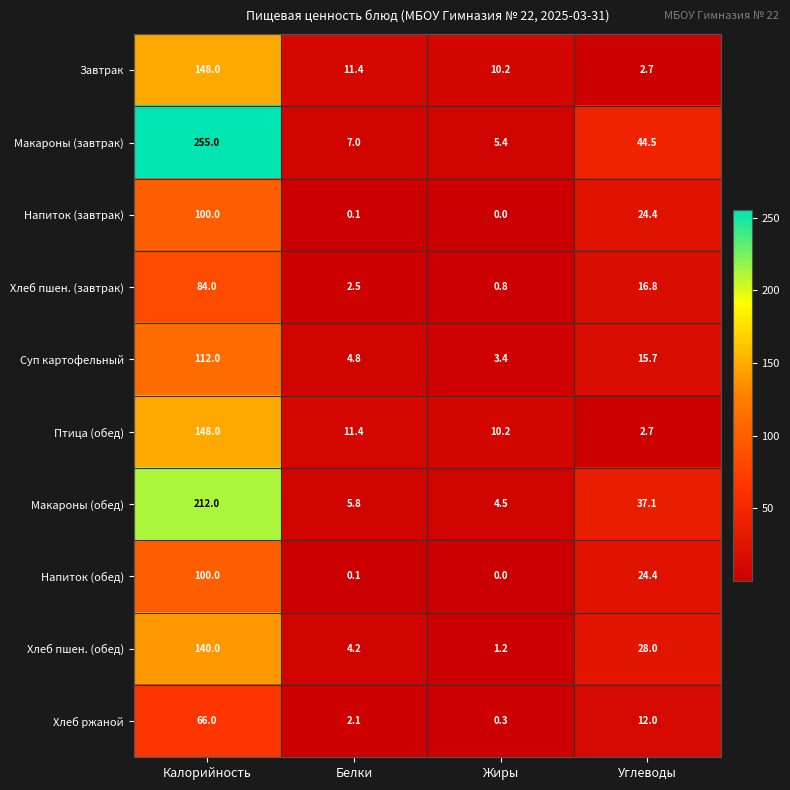

Between Белки and Углеводы, which series saw the biggest shift?

Макароны (завтрак)